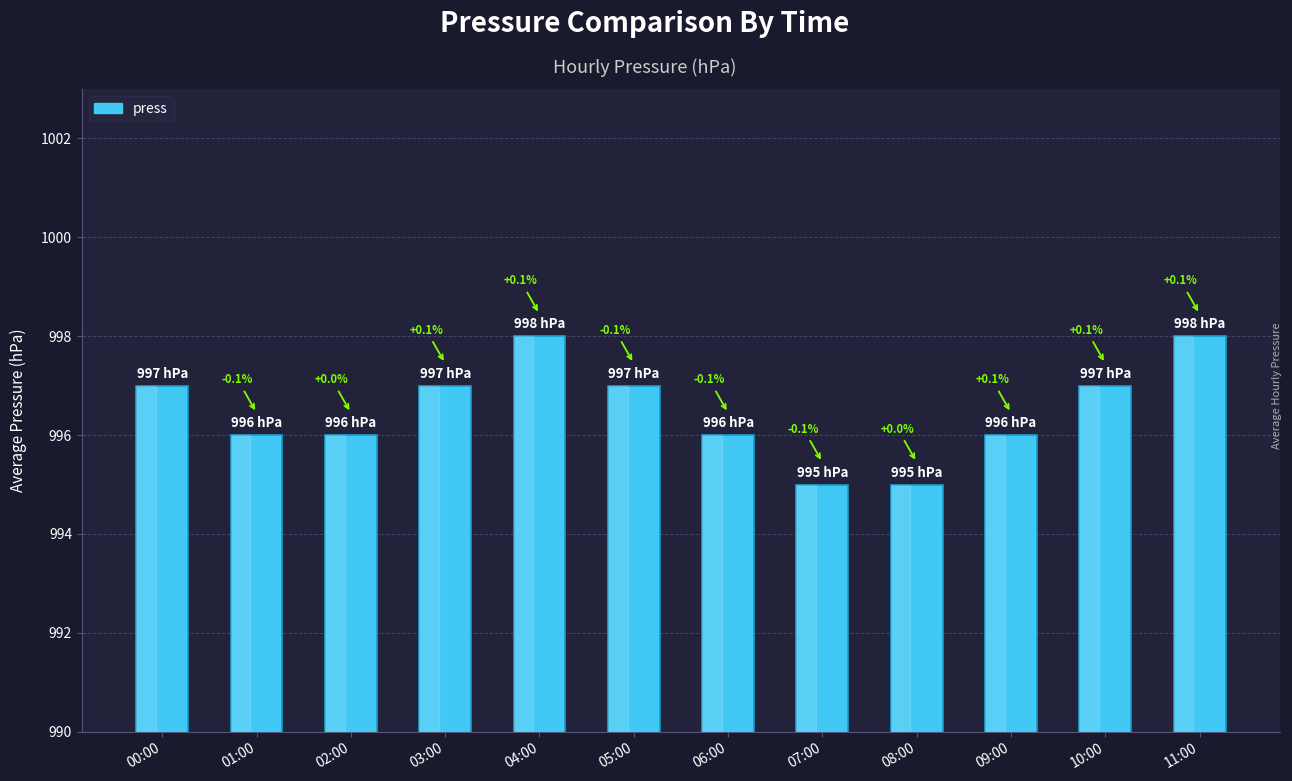

Reading left to right, what are all the values shown in this chart?

00:00=997	01:00=996	02:00=996	03:00=997	04:00=998	05:00=997	06:00=996	07:00=995	08:00=995	09:00=996	10:00=997	11:00=998